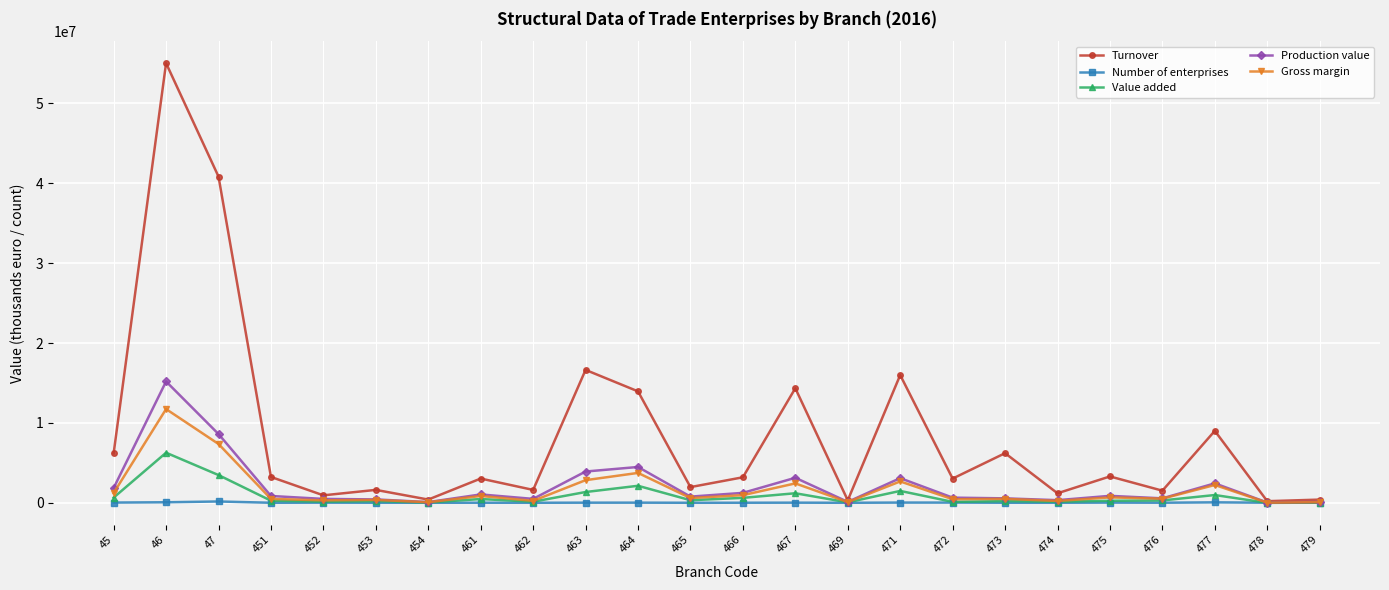

What is the sum of the Turnover values at 472 and 473?

9241026